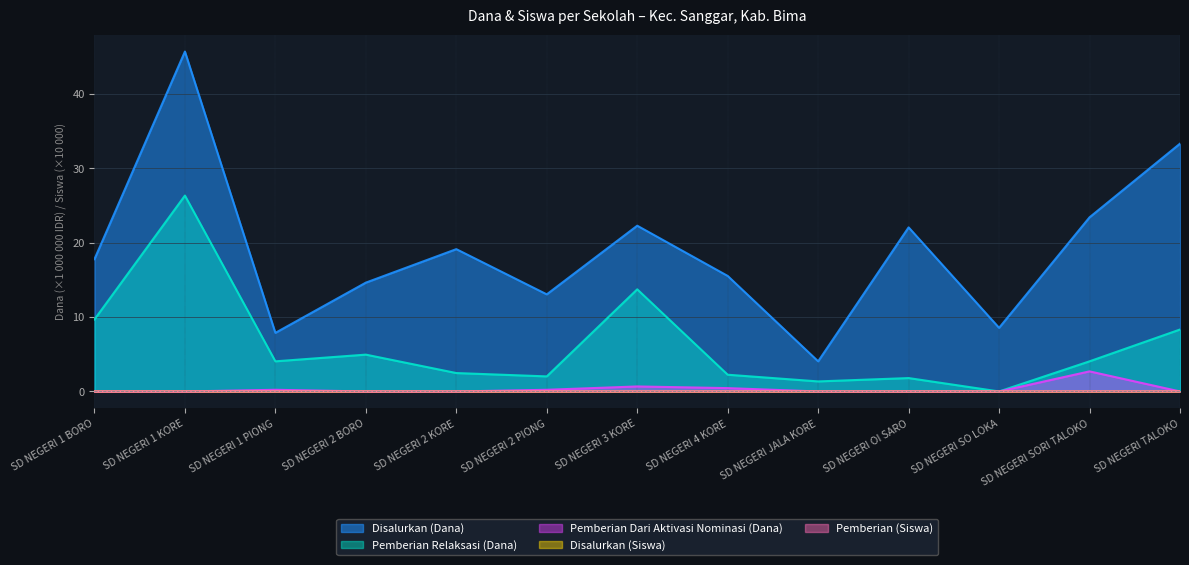

What is the difference between the maximum and minimum values in the Pemberian Relaksasi (Dana) series?

26.3